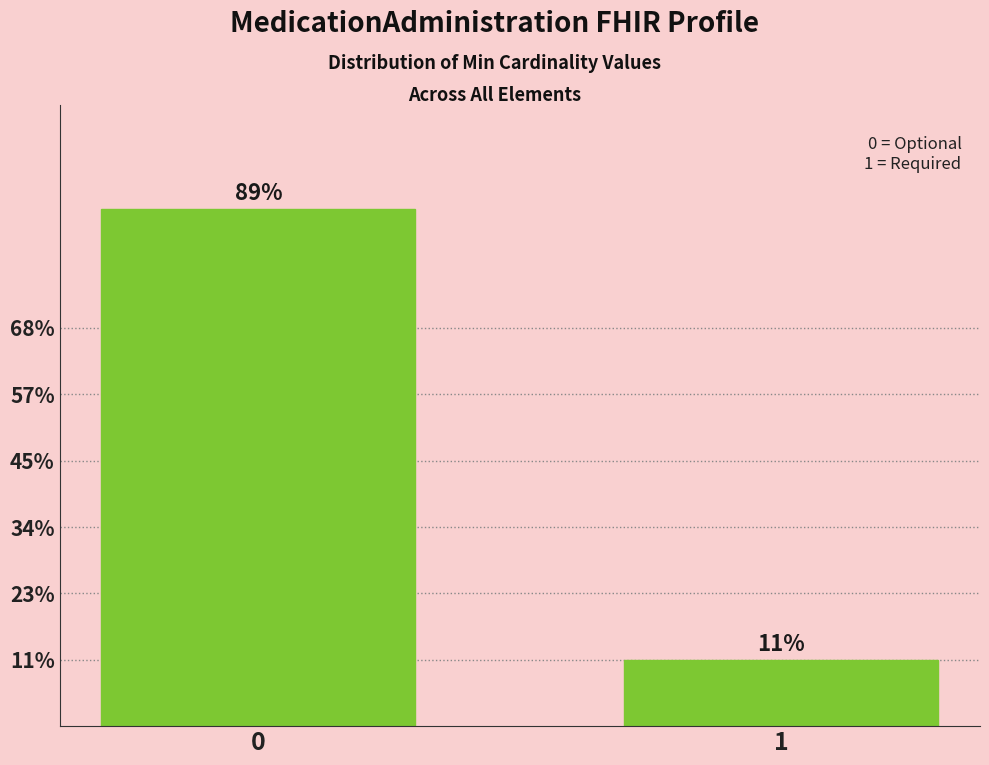

Are the bars horizontal?

No